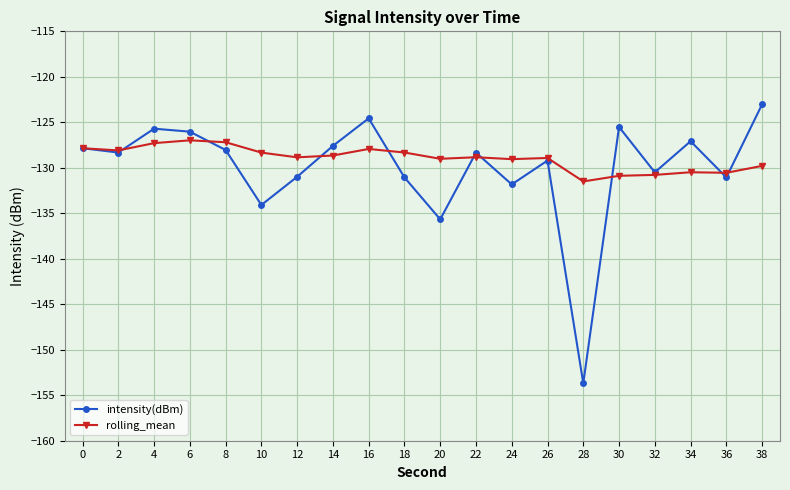

What is the smallest value displayed?

-153.7